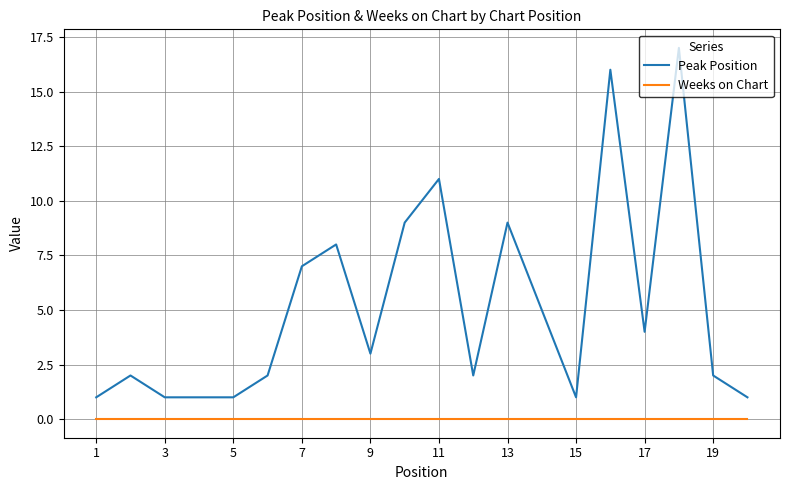

True or false: Weeks on Chart and Peak Position cross at least once.

False